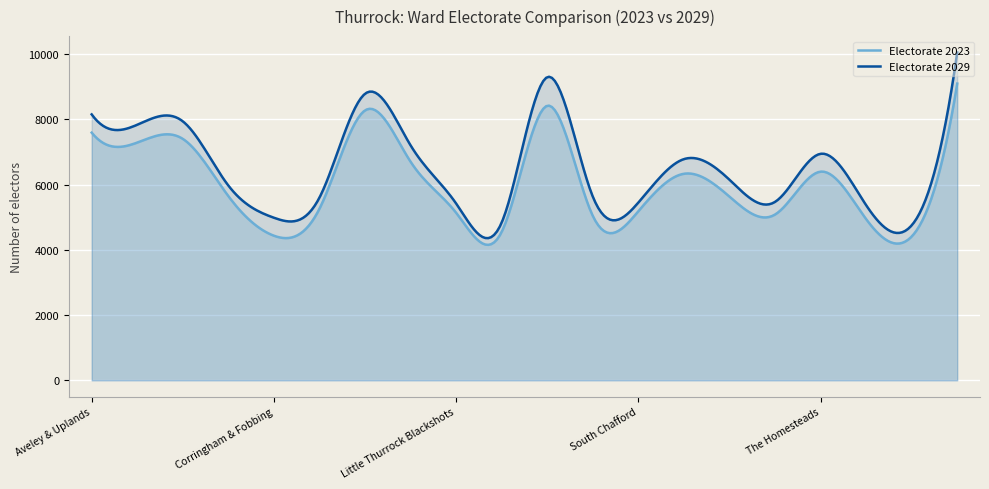

What is the difference between the maximum and minimum values in the Electorate 2029 series?

5688.9